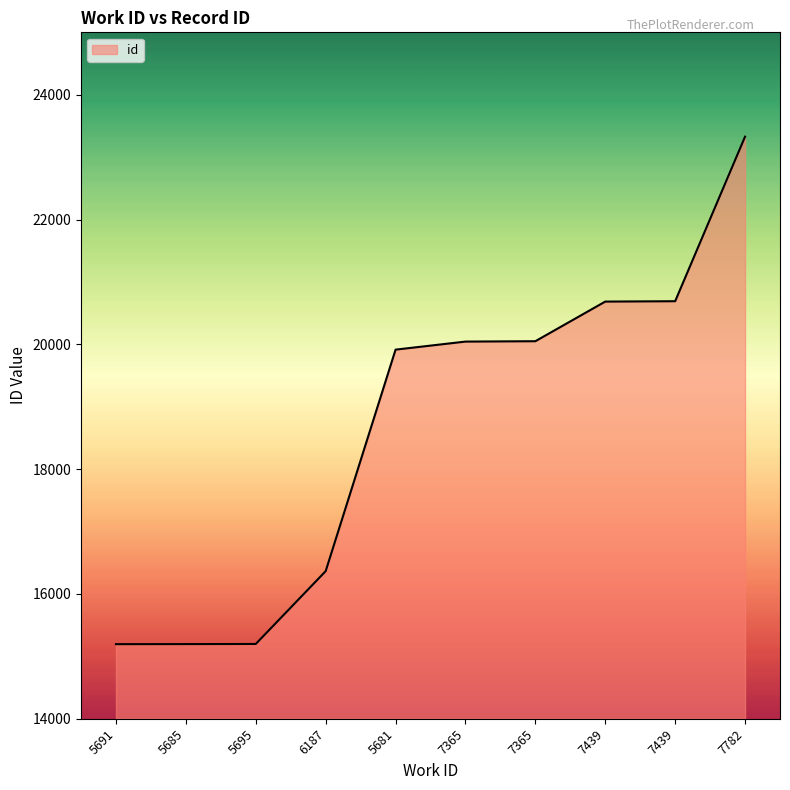

True or false: the data has more than 0 interior local peaks.

False